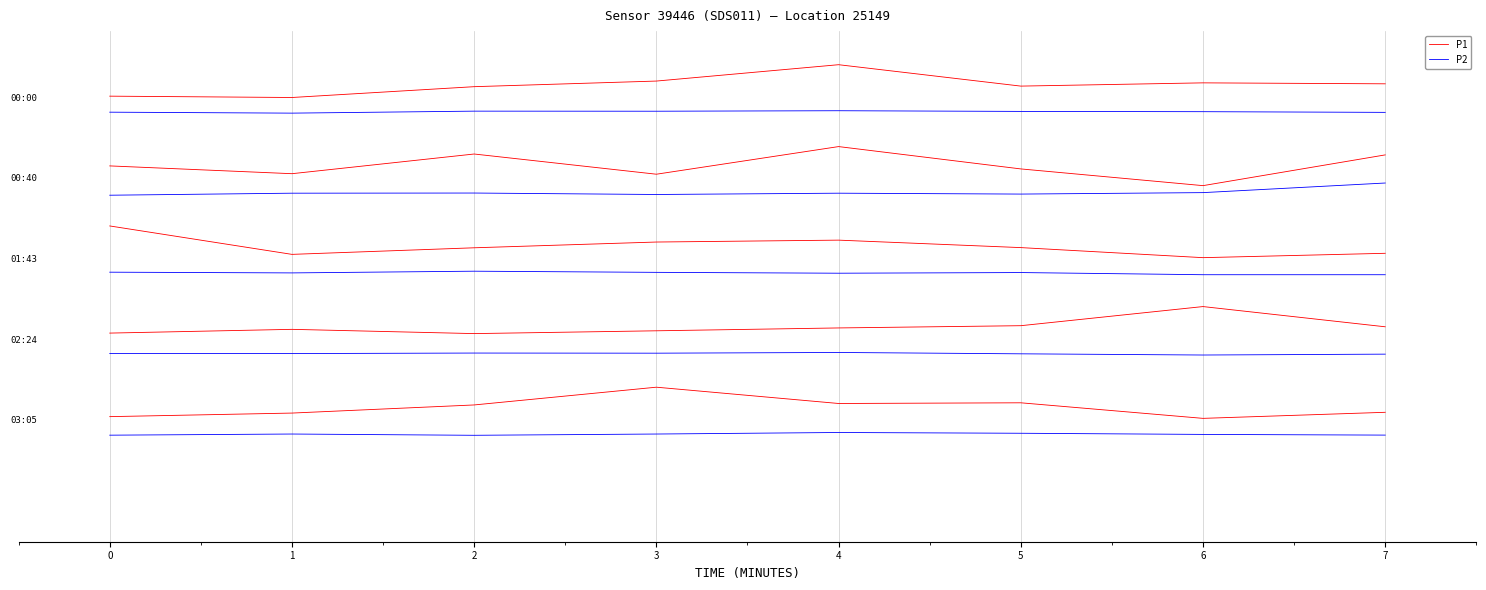

What is the spread (max minus min) of values at 4?

3.4